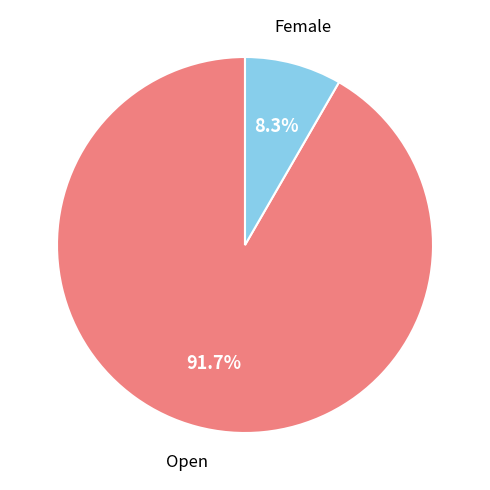

Is there a majority slice in this chart?

Yes